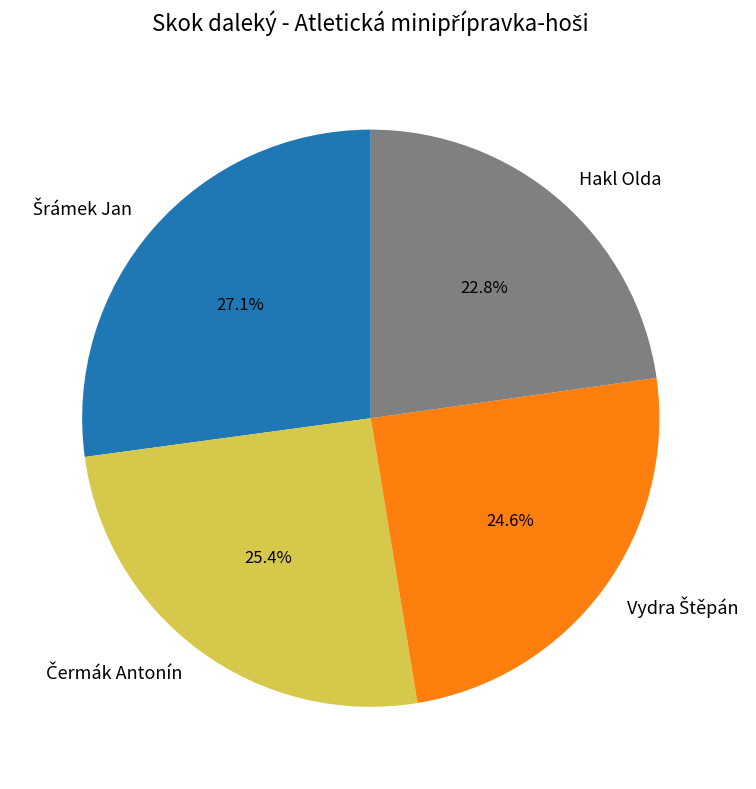

What portion of the pie excludes Hakl Olda?

77.2%